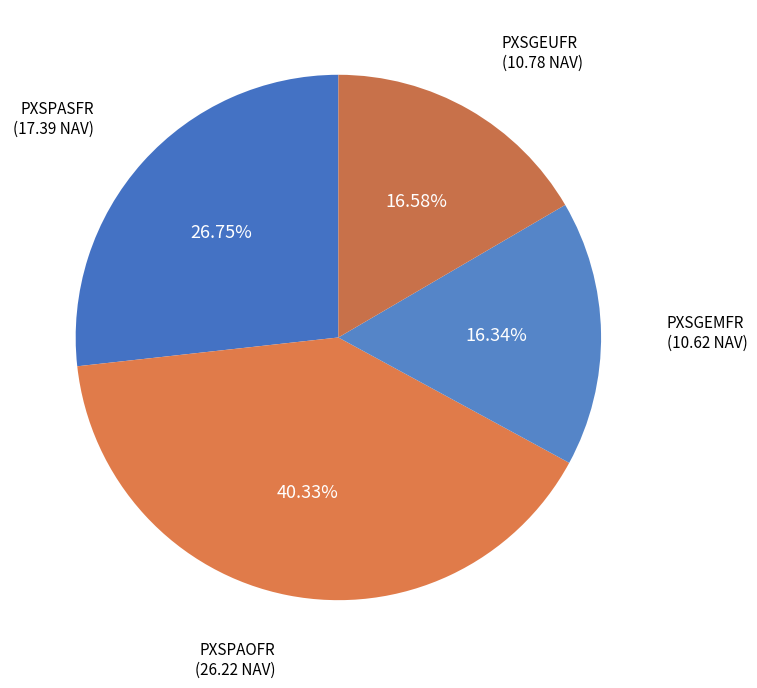

Which slice is the largest?

PXSPAOFR